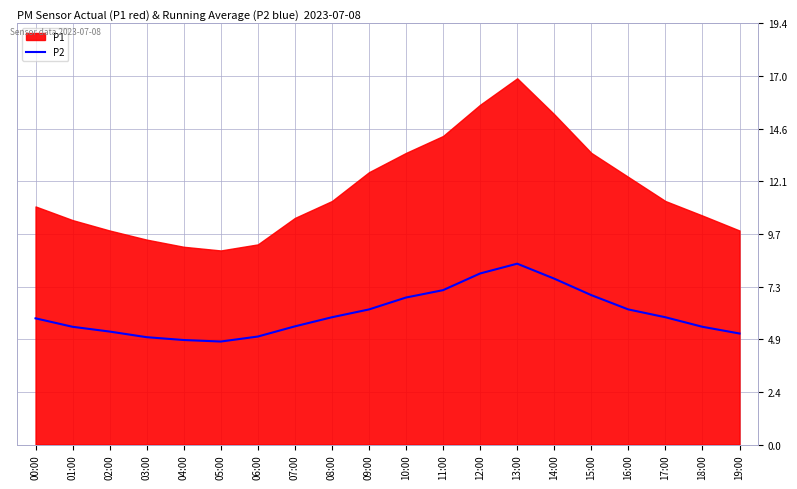

The chart shows a value of 5.0 at 06:00. True or false?

True